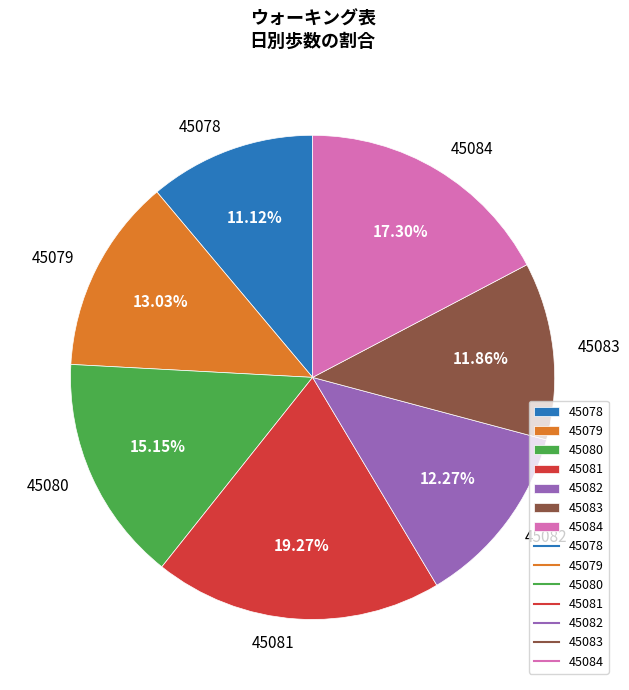

What percentage is NOT represented by 45079?

87.0%